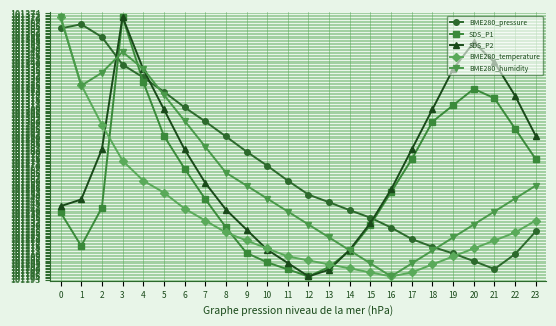

How many intersections are there between SDS_P1 and BME280_pressure?

3